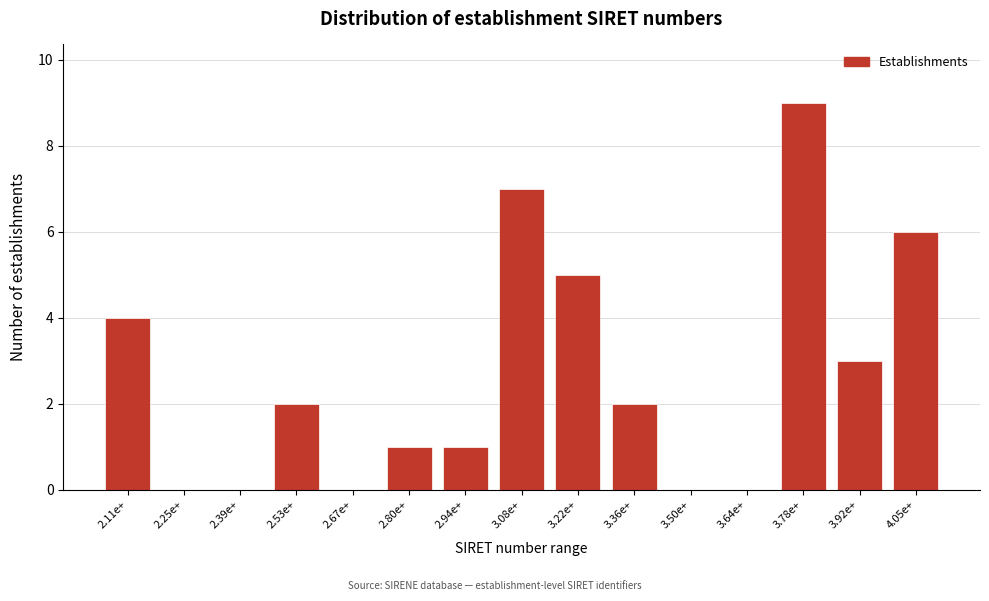

Reading left to right, transcribe all the data shown in this chart.

2.11e+=4	2.25e+=0	2.39e+=0	2.53e+=2	2.67e+=0	2.80e+=1	2.94e+=1	3.08e+=7	3.22e+=5	3.36e+=2	3.50e+=0	3.64e+=0	3.78e+=9	3.92e+=3	4.05e+=6